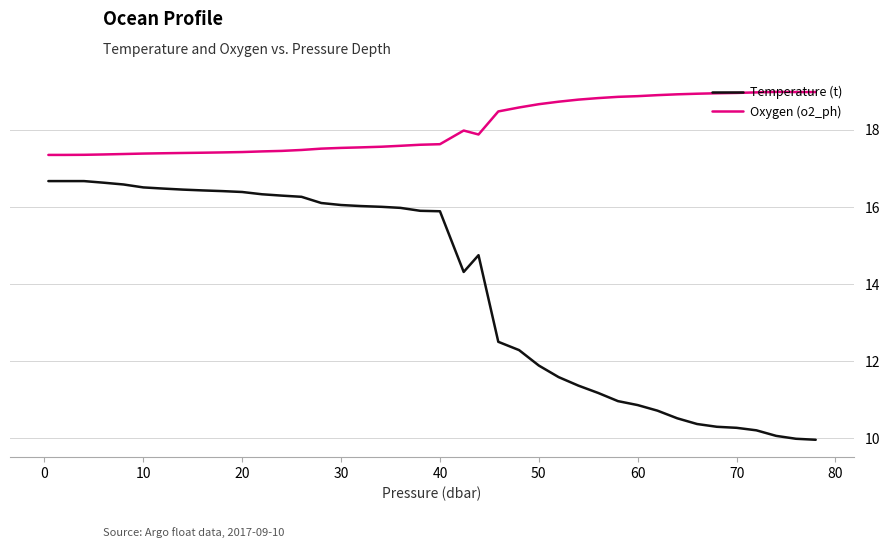

List the series in order of their overall mean, highest first.

Oxygen (o2_ph), Temperature (t)